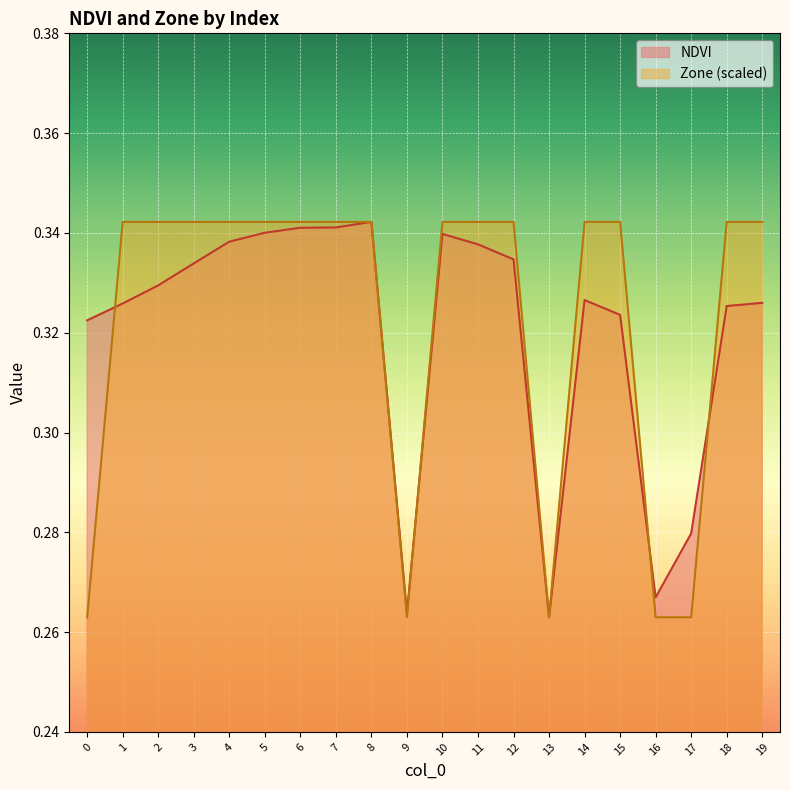

How many lines are shown in the chart?

2